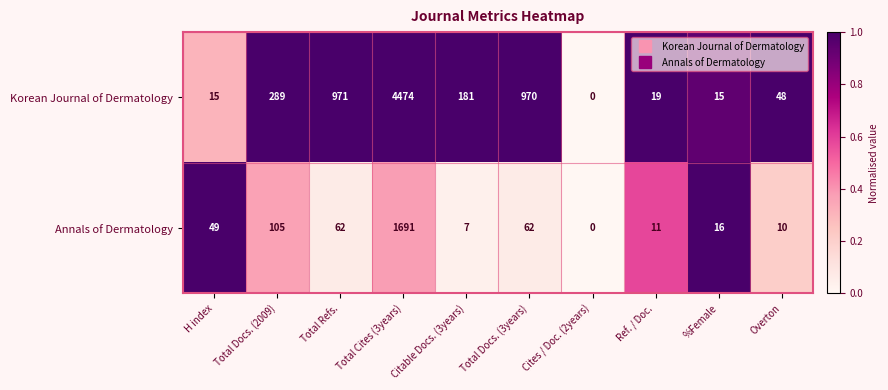

Rank the series at Total Cites (3years) from highest to lowest value.

Korean Journal of Dermatology, Annals of Dermatology